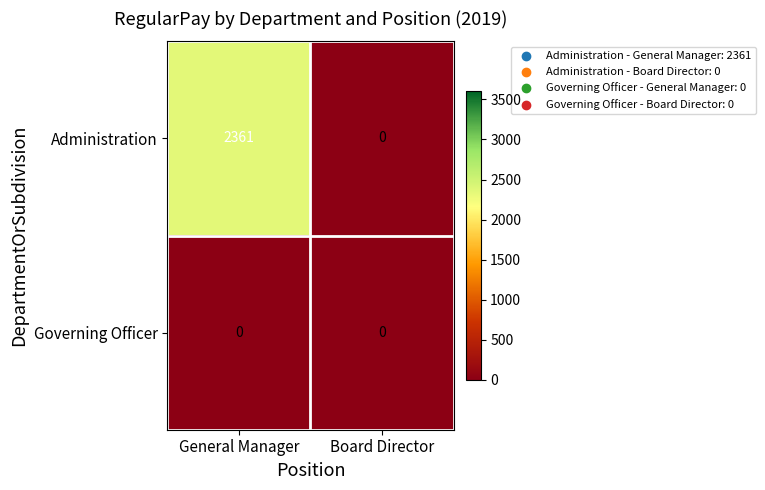

Reading right to left, what are all the values shown in this chart?

Administration: Board Director=0	General Manager=2361
Governing Officer: Board Director=0	General Manager=0